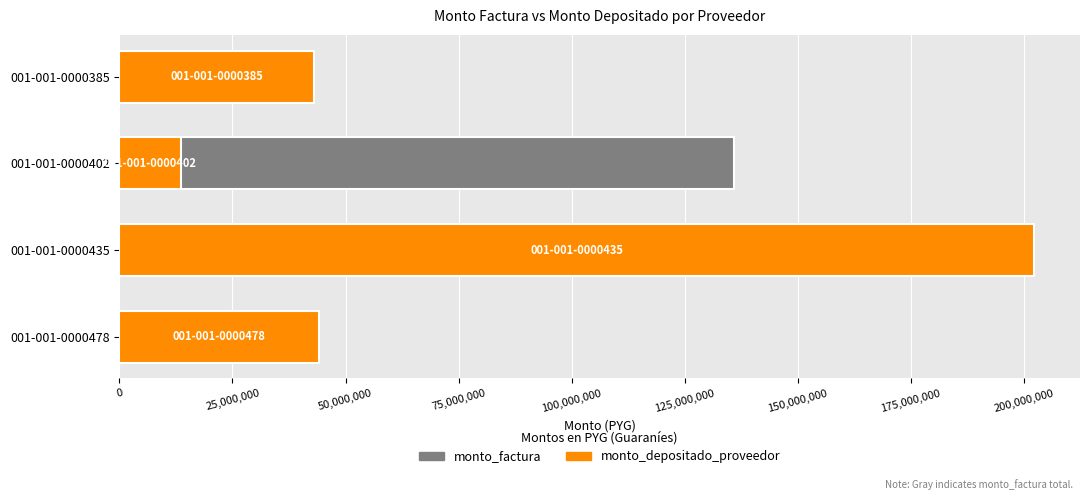

What is the sum of all monto_factura values?

425443586